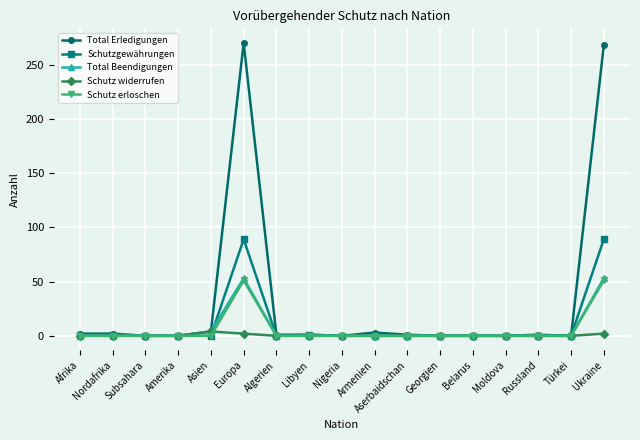

What is the maximum value shown in the chart?

270